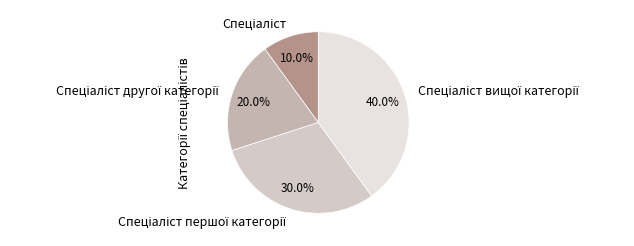

Is there any slice that represents more than half of the pie?

No